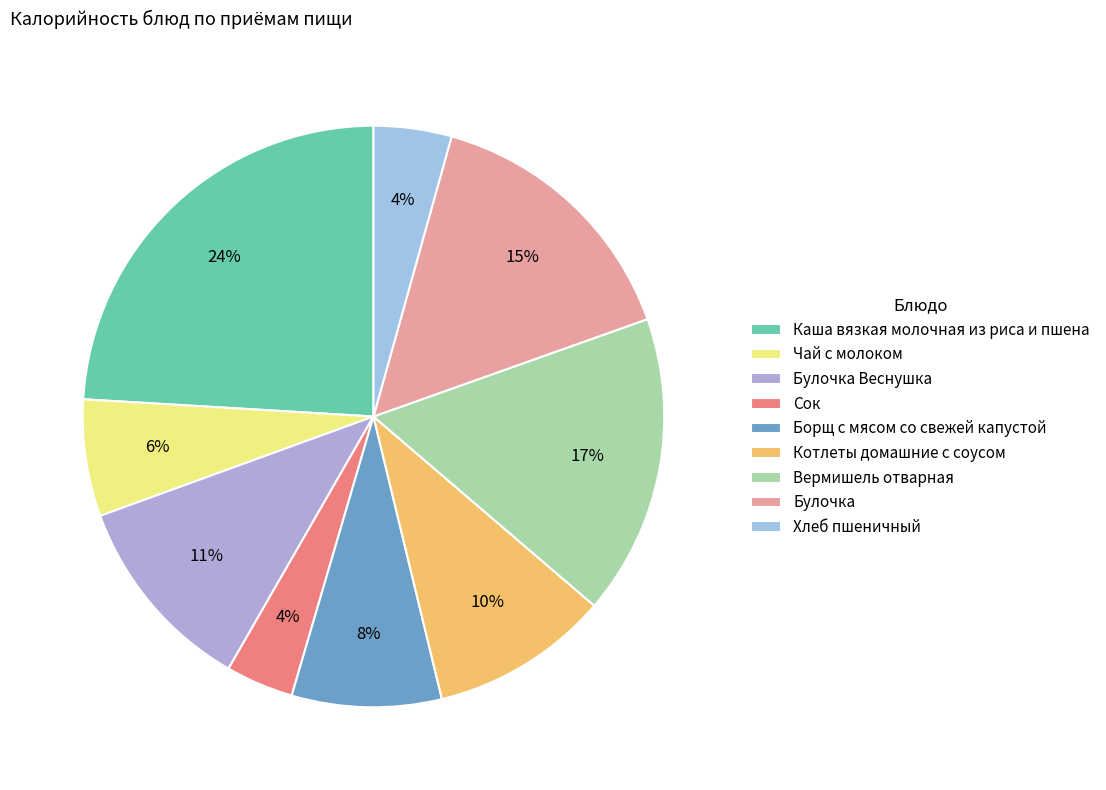

To the nearest percent, what percentage of the pie is Булочка Веснушка?

11%